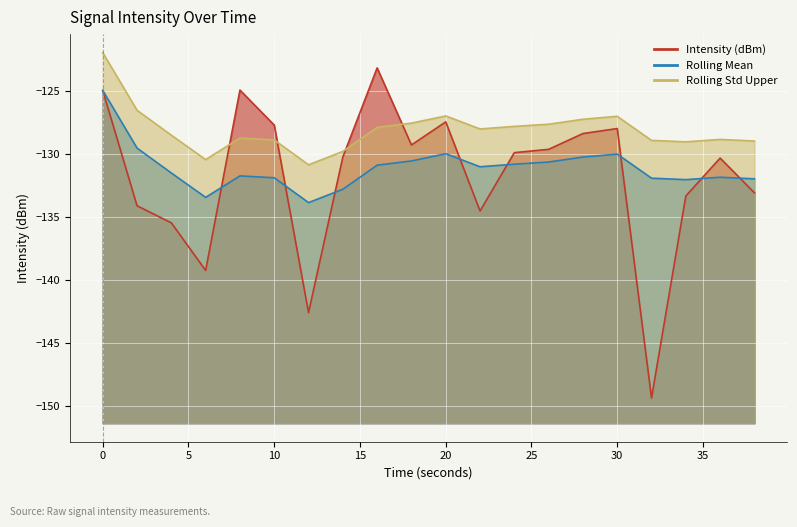

Between which two adjacent categories do Rolling Std Upper and Intensity (dBm) first intersect?

6 and 8